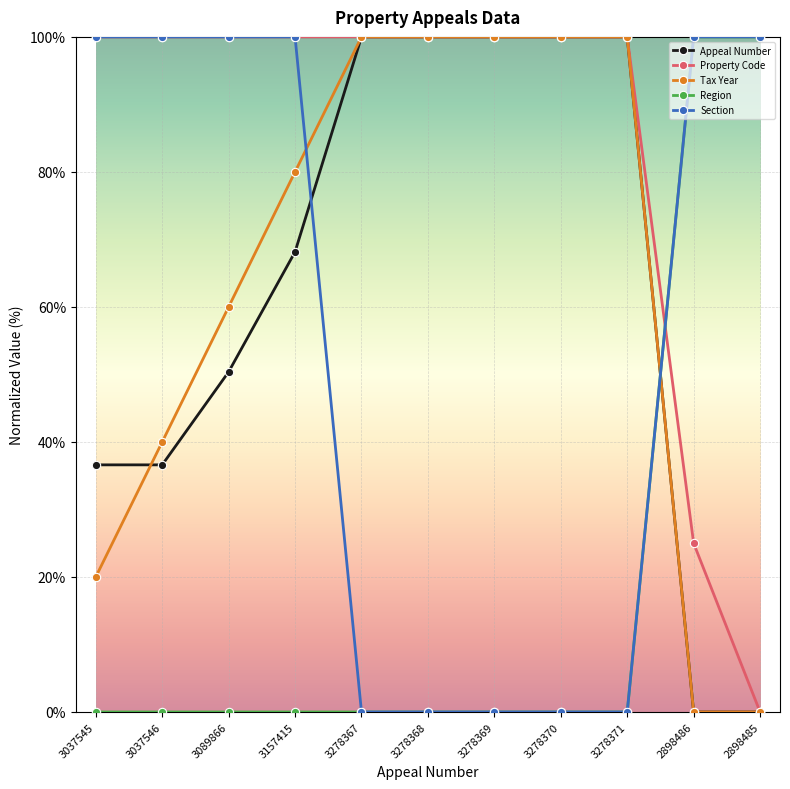

After their last crossing, which series has the higher values: Region or Appeal Number?

Region